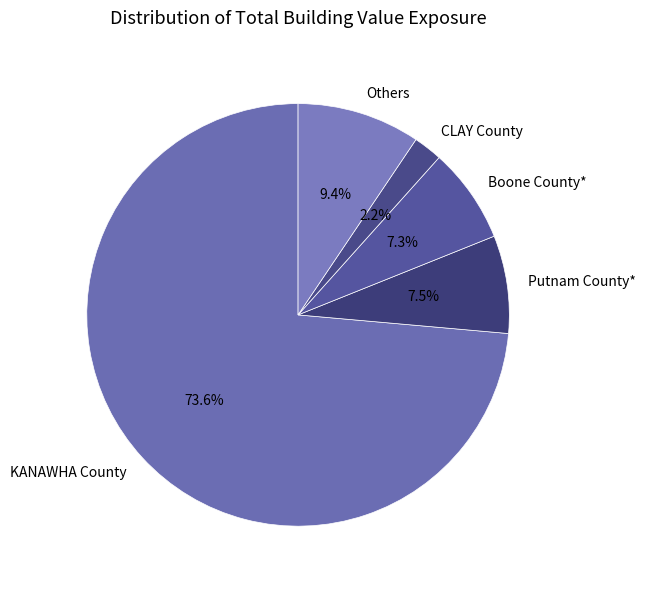

Is Putnam County* the majority of the pie?

No